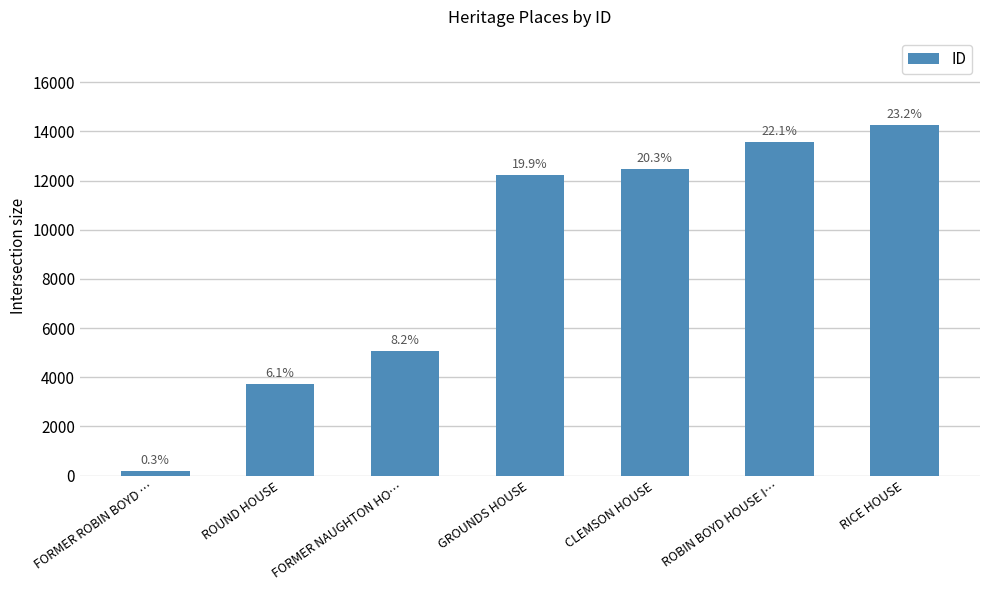

Does the chart contain stacked bars?

No